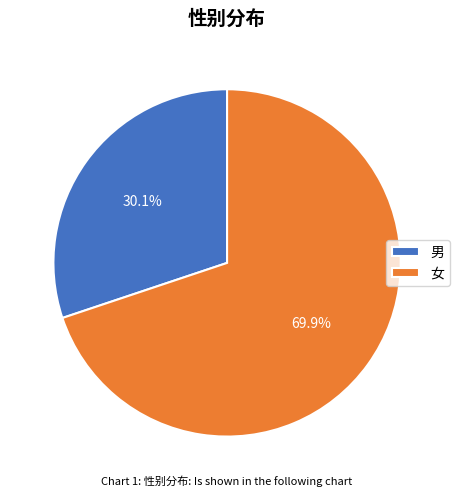

Which has a higher value, 女 or 男?

女